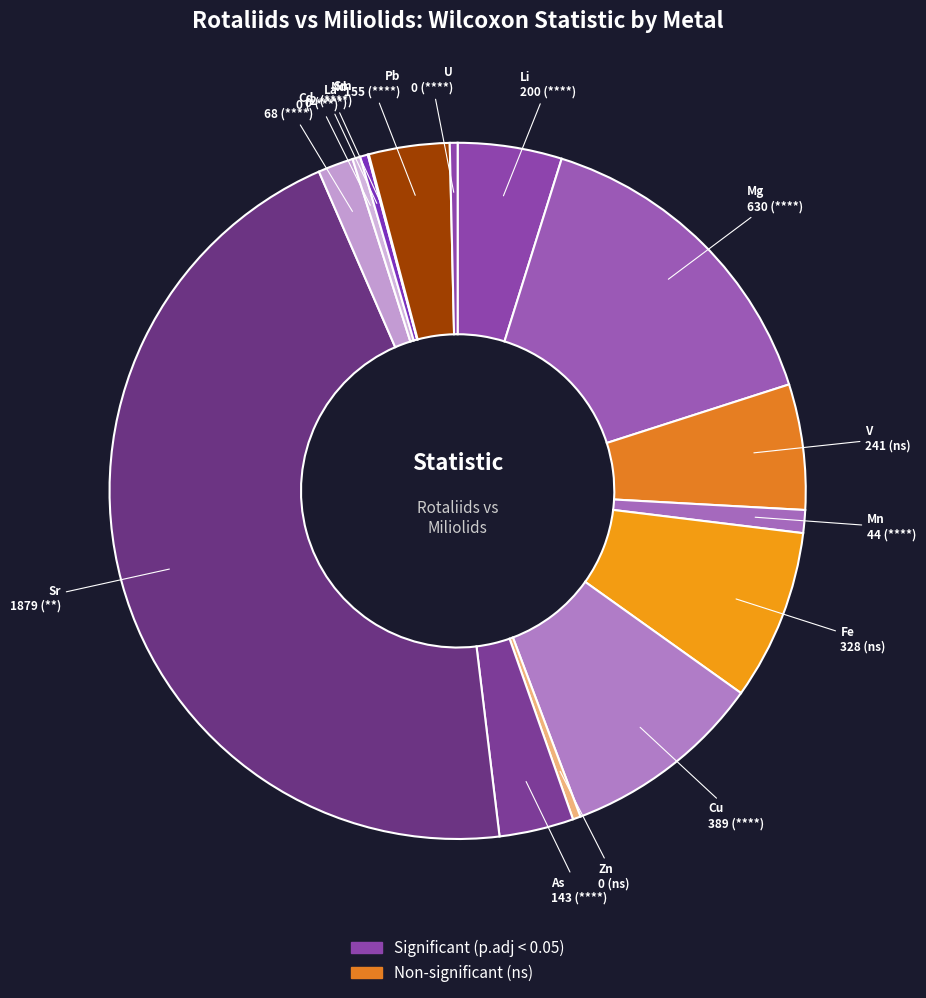

Rank the categories by value from lowest to highest.

Zn, La, Nd, U, Sm, Mn, Cd, As, Pb, Li, V, Fe, Cu, Mg, Sr